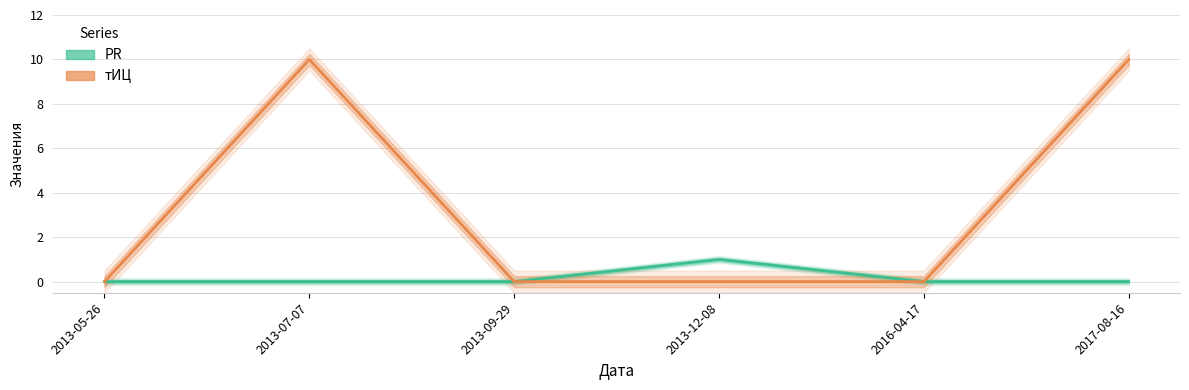

Reading left to right, what are all the values shown in this chart?

PR: 0	0	0	1	0	0
тИЦ: 0	10	0	0	0	10